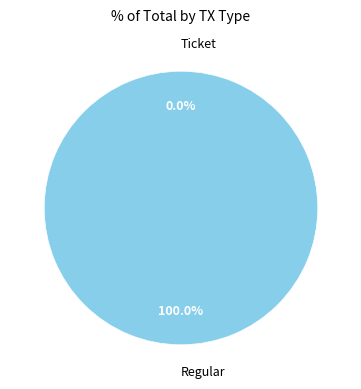

What is the majority slice?

Regular